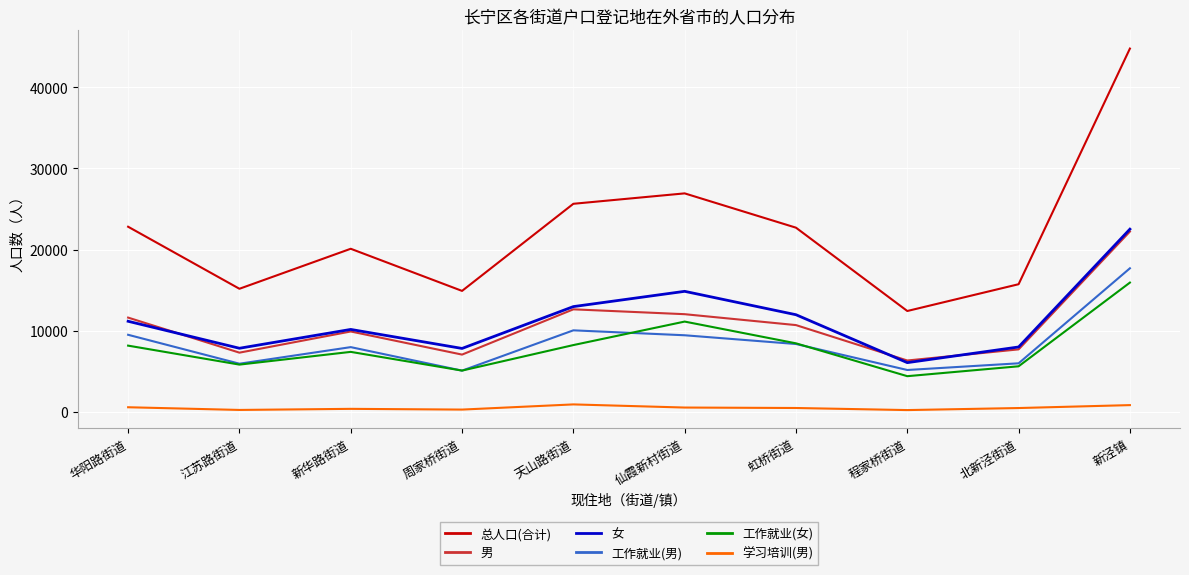

Which series has the largest total across all categories?

总人口(合计)